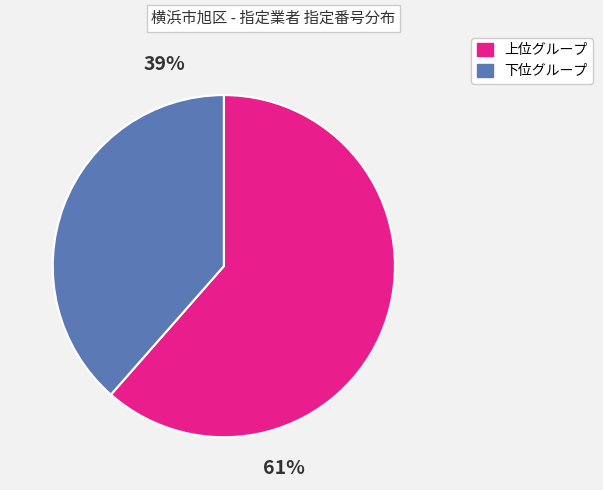

Is there any slice that represents more than half of the pie?

Yes